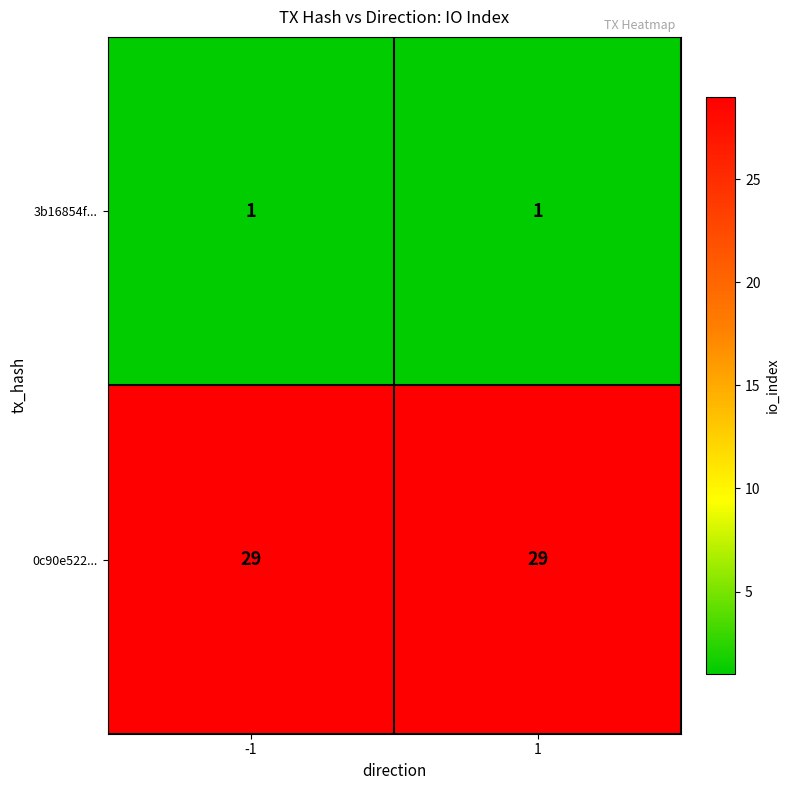

What is the smallest value displayed?

1